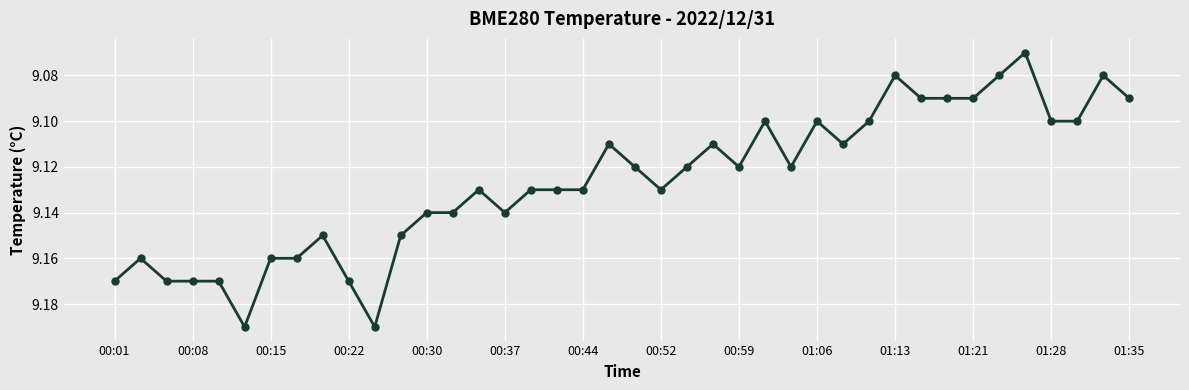

True or false: there are more than 1 points higher than both neighbors.

True